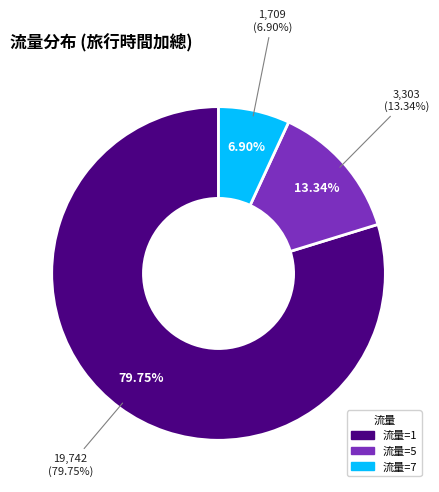

How many slices are in this pie chart?

3